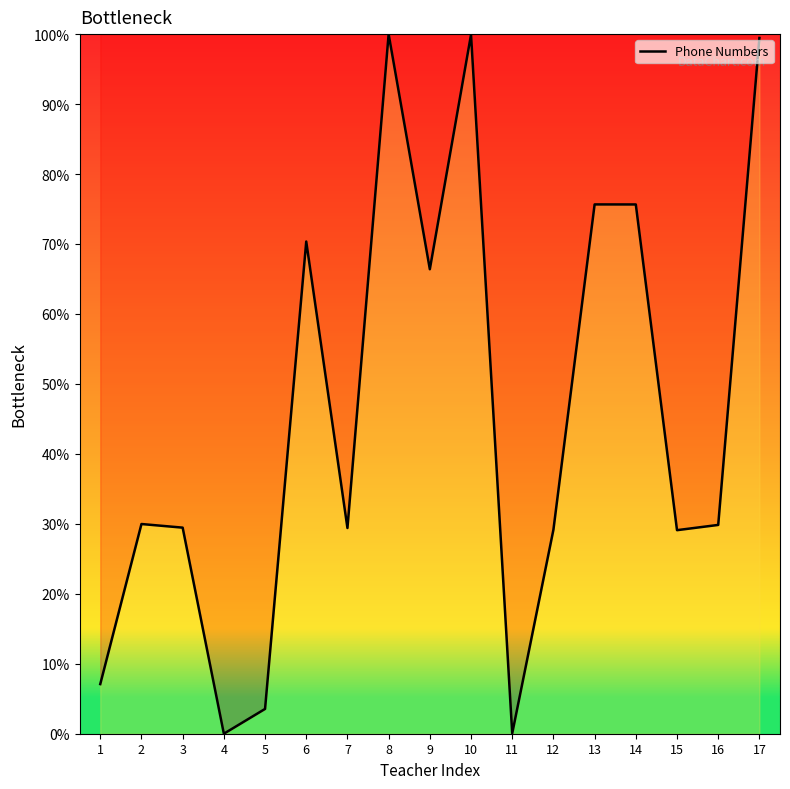

What is the maximum value shown in the chart?

100.0